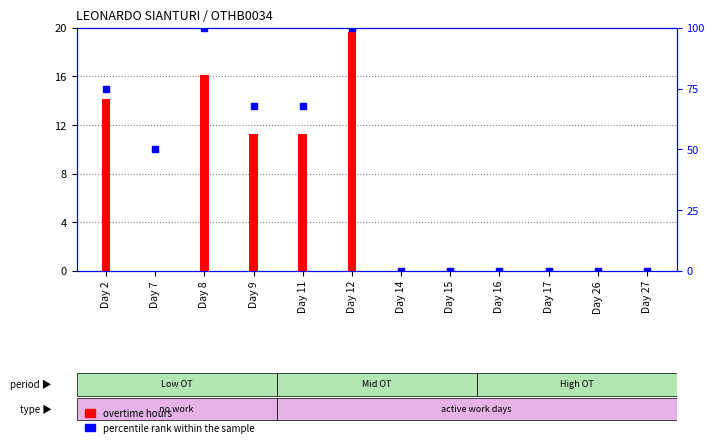

At how many categories does at least one series exceed 0?

6